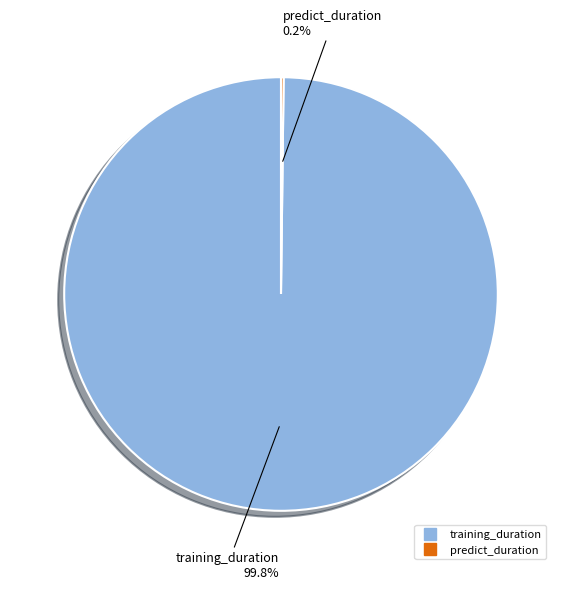

Which slice is the largest?

training_duration